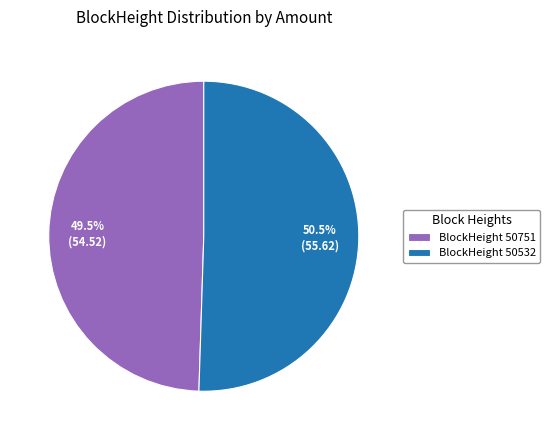

Count the number of slices in the pie.

2